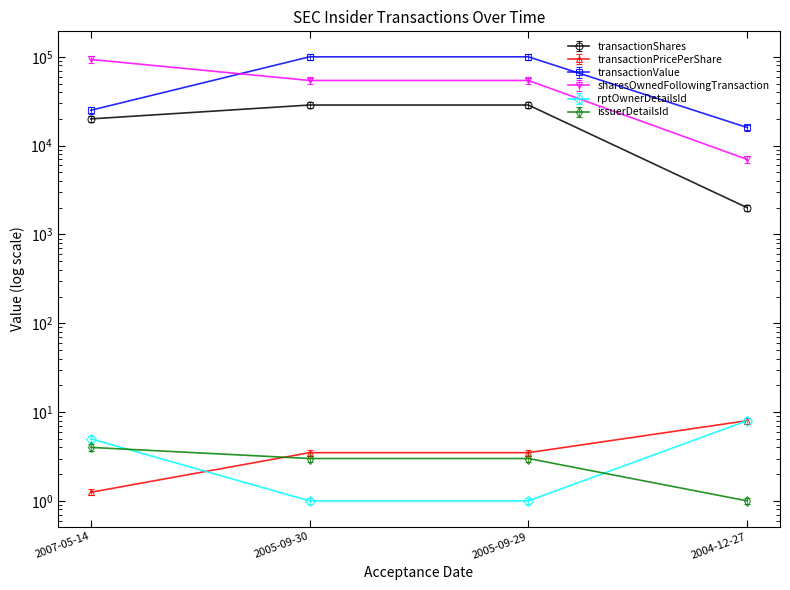

Is it true that transactionPricePerShare equals 8.0 at 2004-12-27?

True